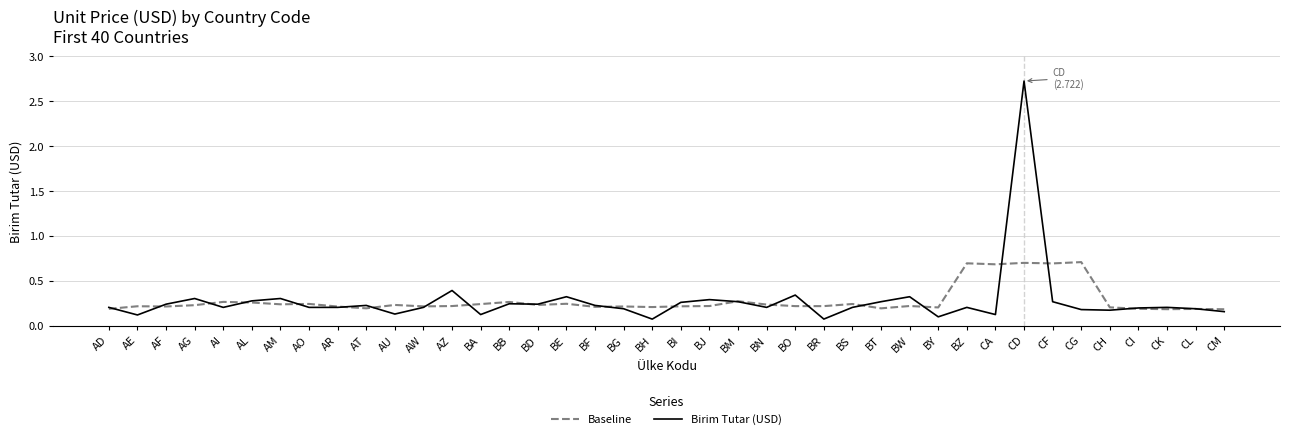

What is the maximum value shown in the chart?

2.7